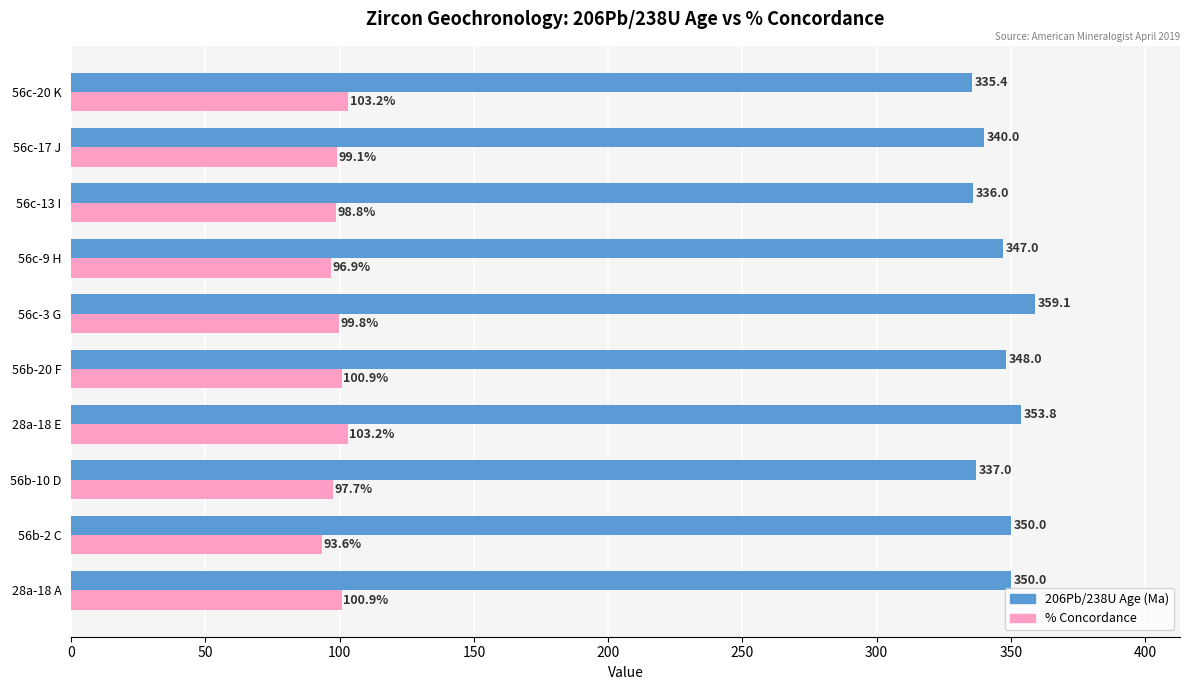

Is it true that 206Pb/238U Age (Ma) equals 79.7 at 28a-18 A?

False